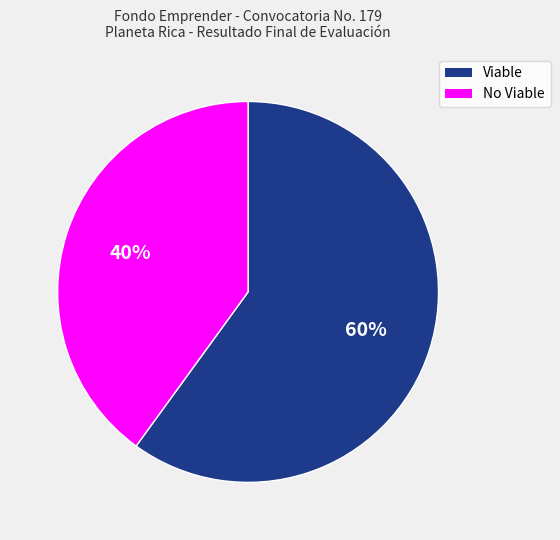

What is the ratio of the value at Viable to the value at No Viable?

1.5